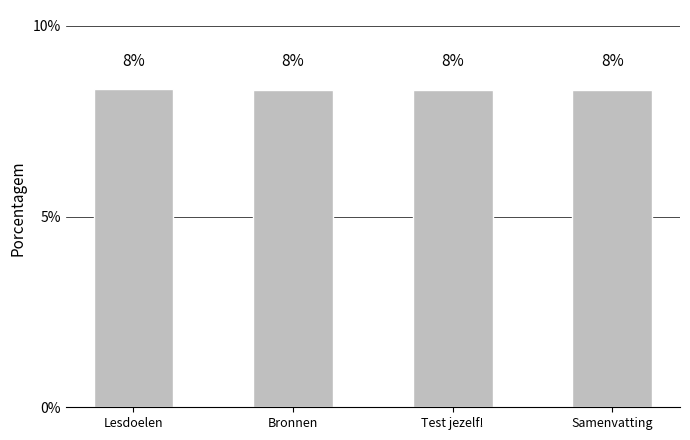

How many bars are there in total?

4